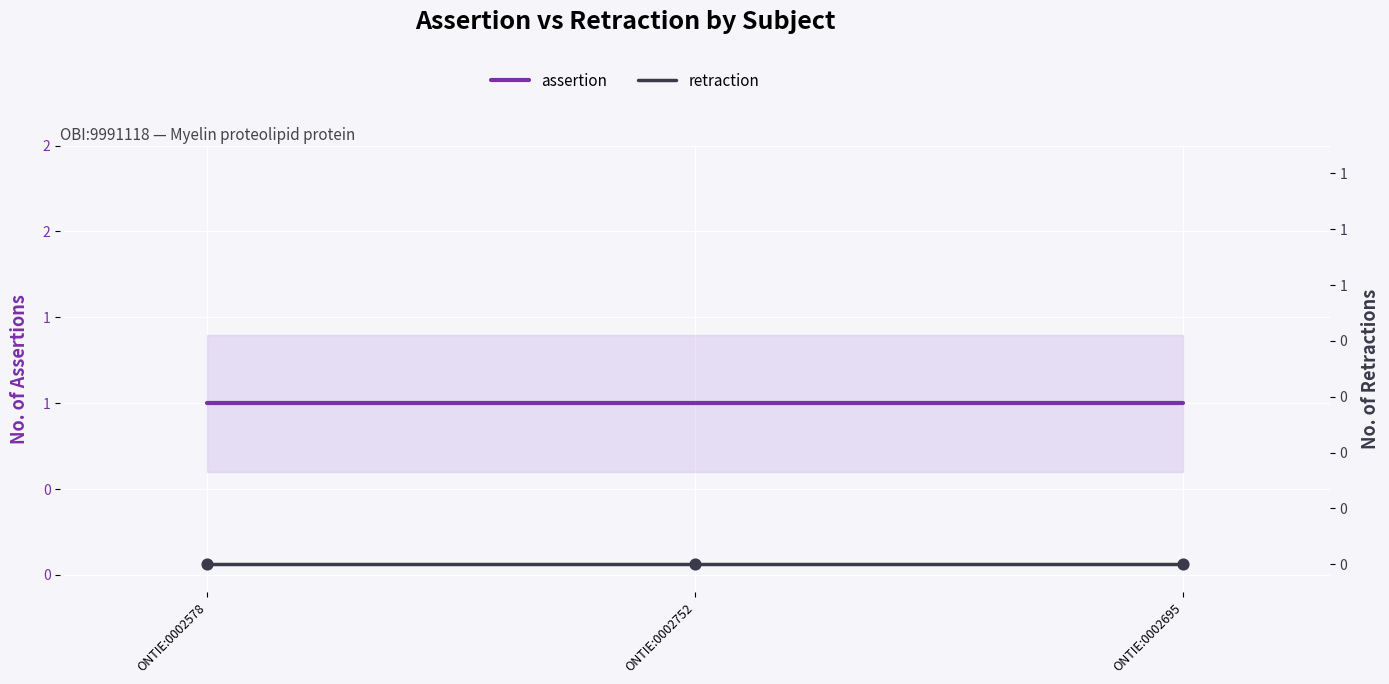

What is the total value across all series at ONTIE:0002578?

1